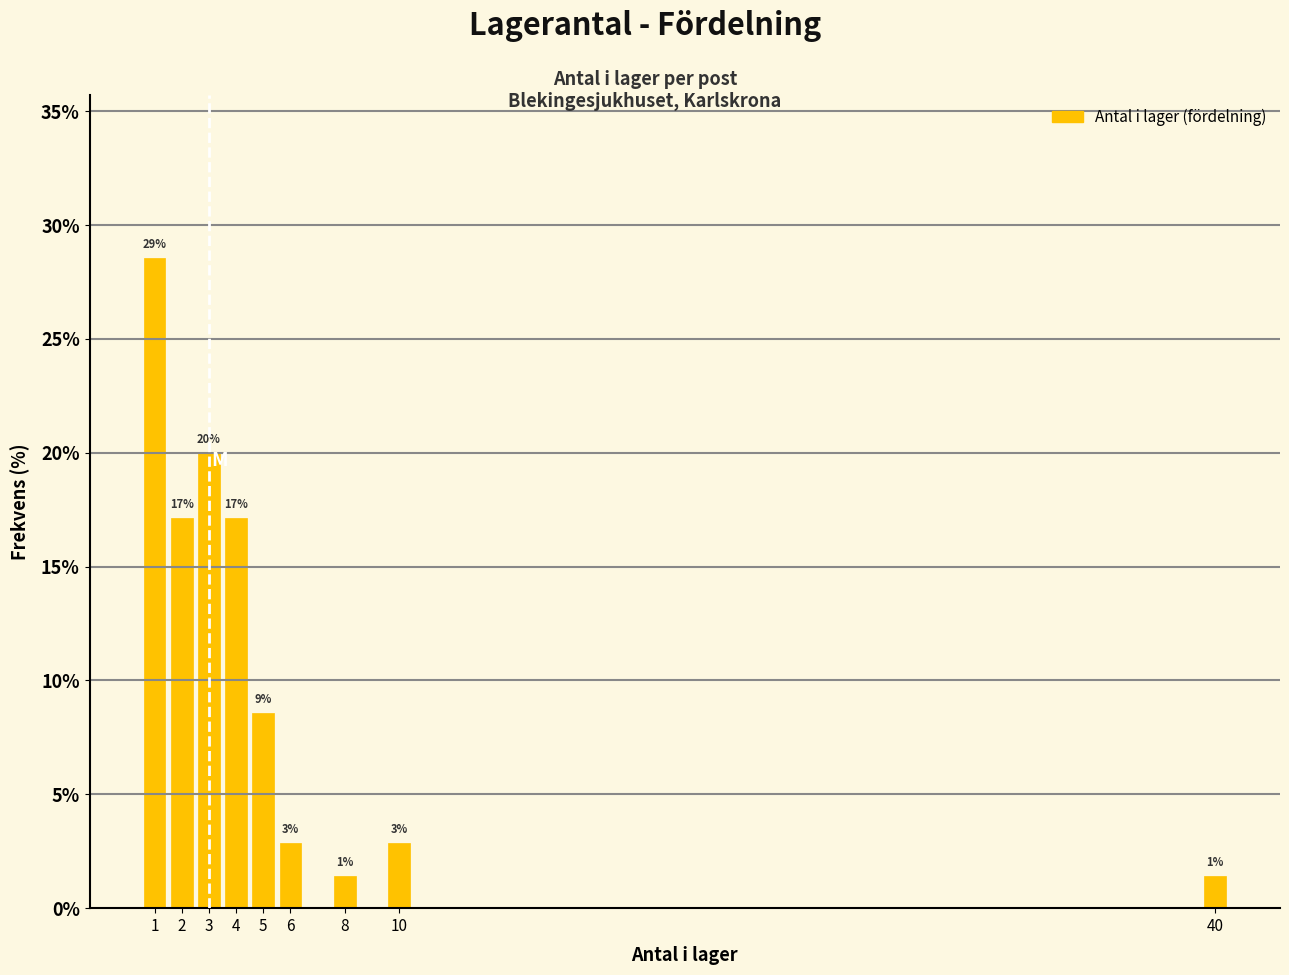

How many bars are there in total?

9